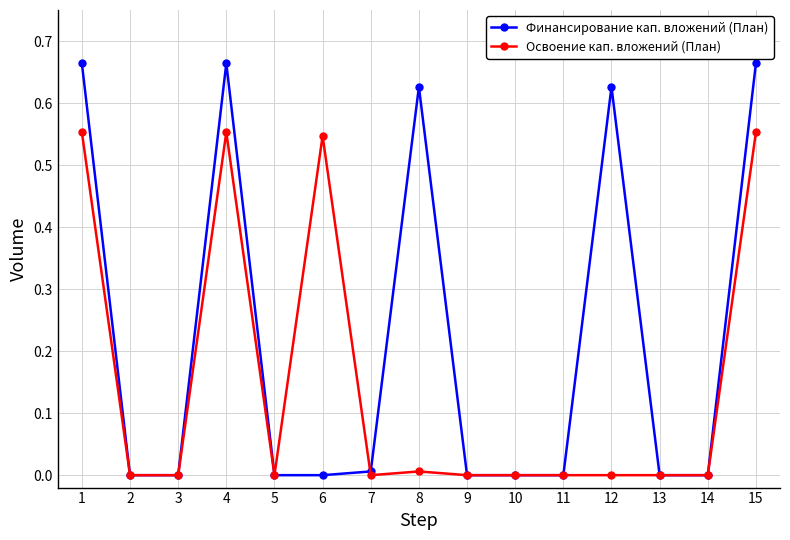

Which series changed the most between 1 and 7?

Финансирование кап. вложений (План)